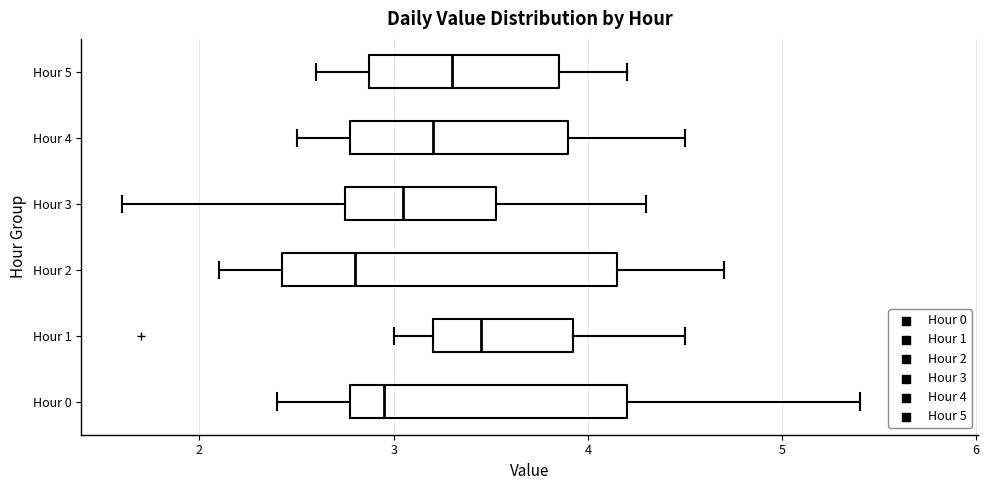

Reading bottom to top, read every box against the x-axis: the position of its median line, the range the box covers, and the ends of its whiskers. The values are not printed on the chart, so give them approximately, as read against the axis.

Hour 0: median 3.0, box 2.8 to 4.2, whiskers 2.4 to 5.4
Hour 1: median 3.5, box 3.2 to 3.9, whiskers 3.0 to 4.5
Hour 2: median 2.8, box 2.4 to 4.2, whiskers 2.1 to 4.7
Hour 3: median 3.1, box 2.8 to 3.5, whiskers 1.6 to 4.3
Hour 4: median 3.2, box 2.8 to 3.9, whiskers 2.5 to 4.5
Hour 5: median 3.3, box 2.9 to 3.9, whiskers 2.6 to 4.2